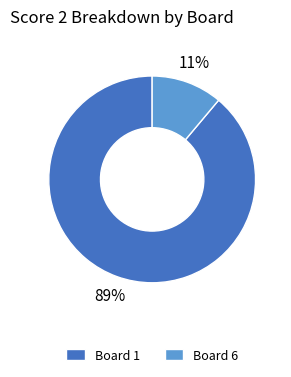

What percentage is the Board 1 slice, to the nearest percent?

89%